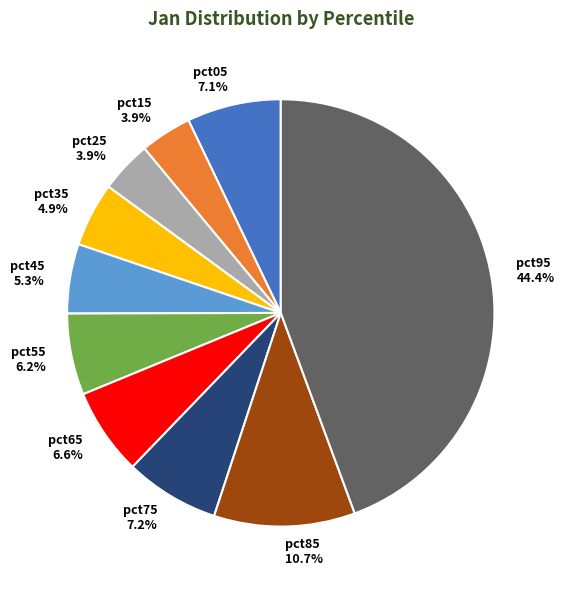

Which has a higher value, pct55 or pct25?

pct55